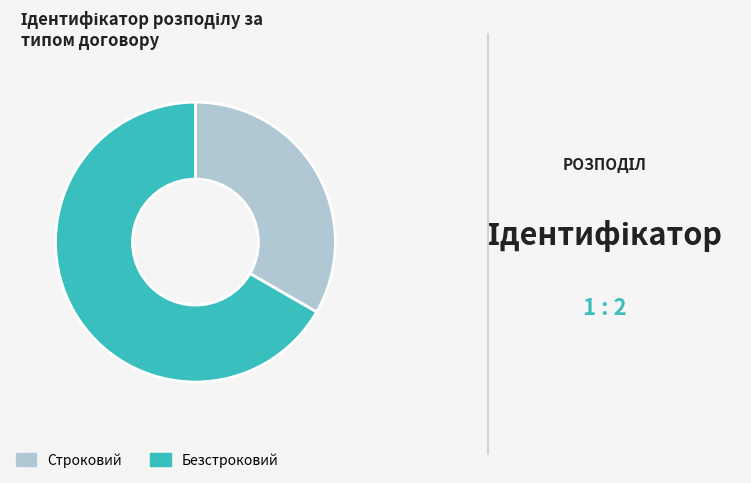

The Строковий slice represents 46% of the pie. True or false?

False